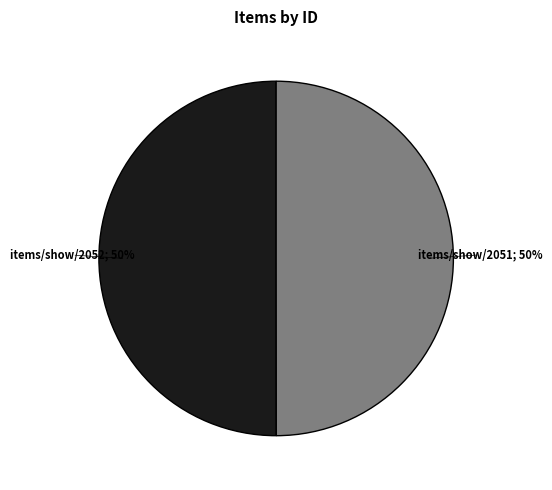

To the nearest percent, what is the average slice percentage?

50%